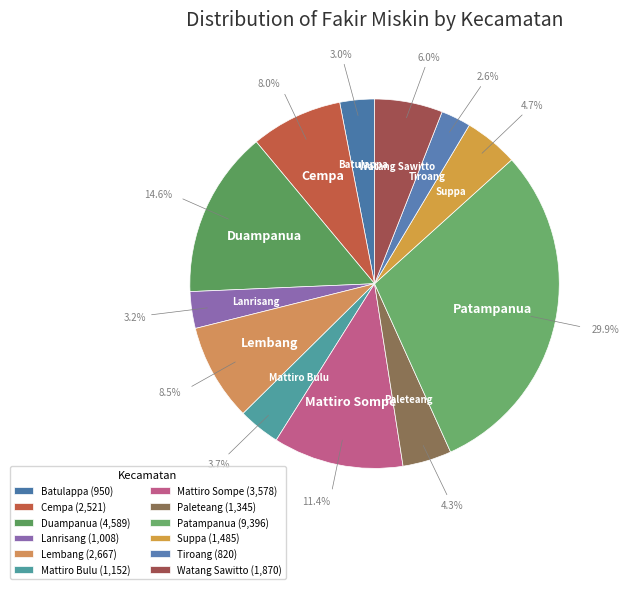

Count the number of slices in the pie.

12